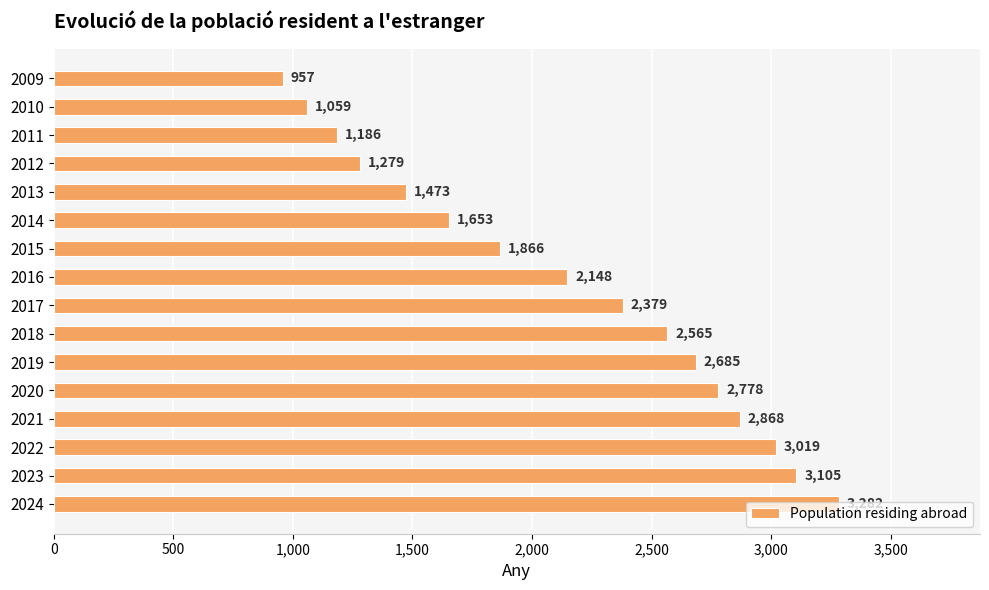

Which category has the lowest value across all series?

2009